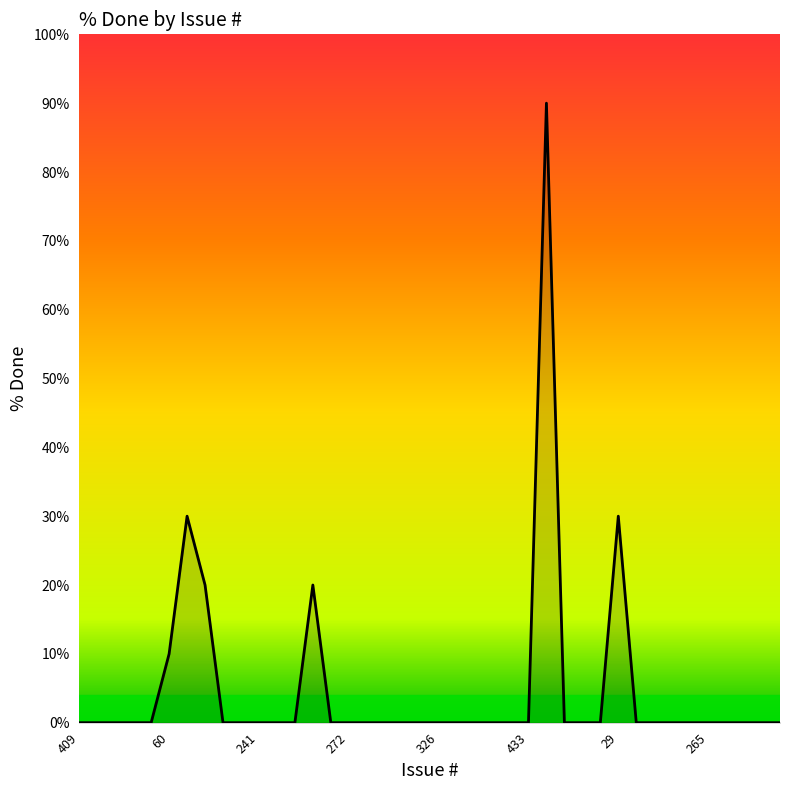

True or false: the data has more than 2 interior local peaks.

True